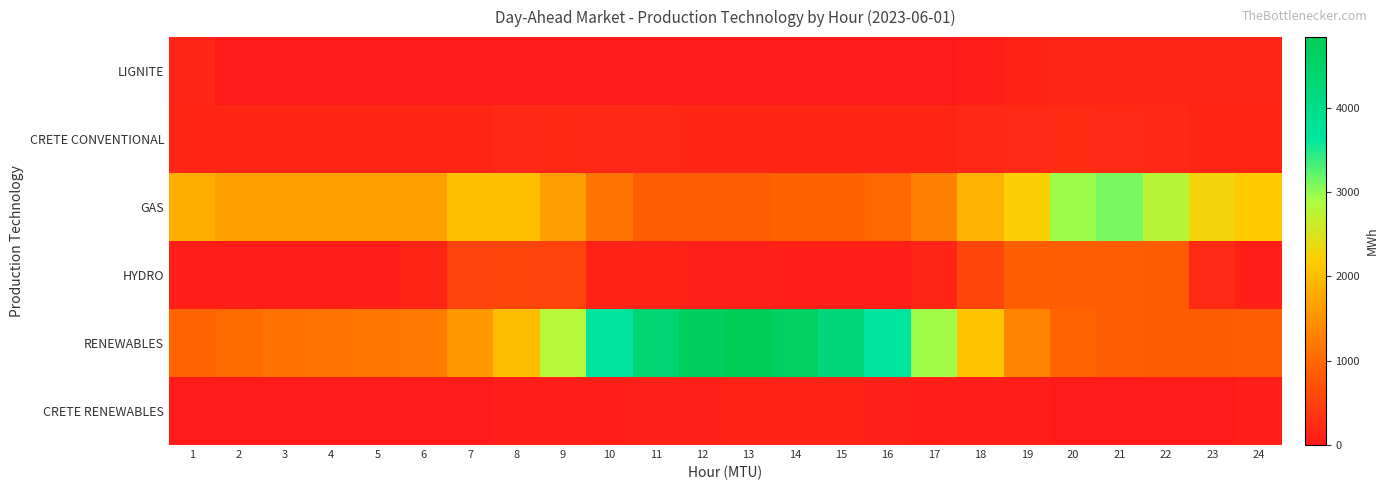

Which label corresponds to the smallest value in the chart?

2